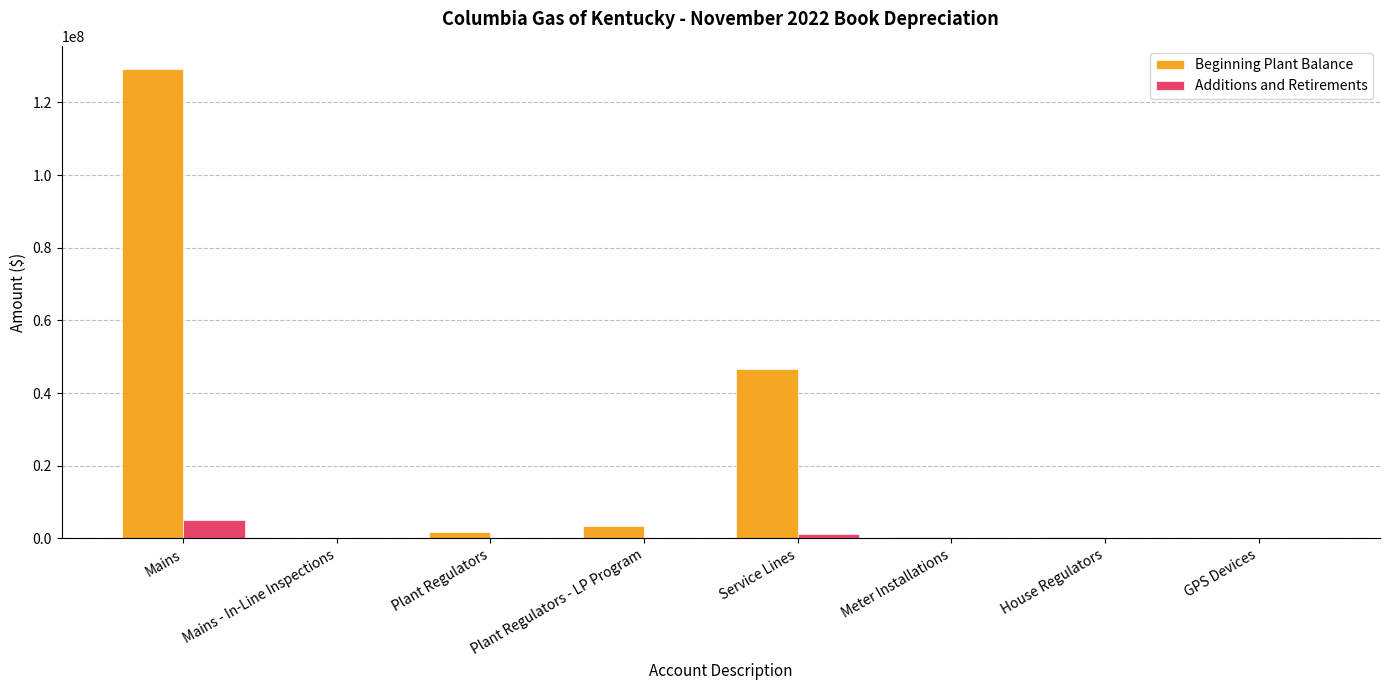

What is the sum of all Additions and Retirements values?

6586473.5